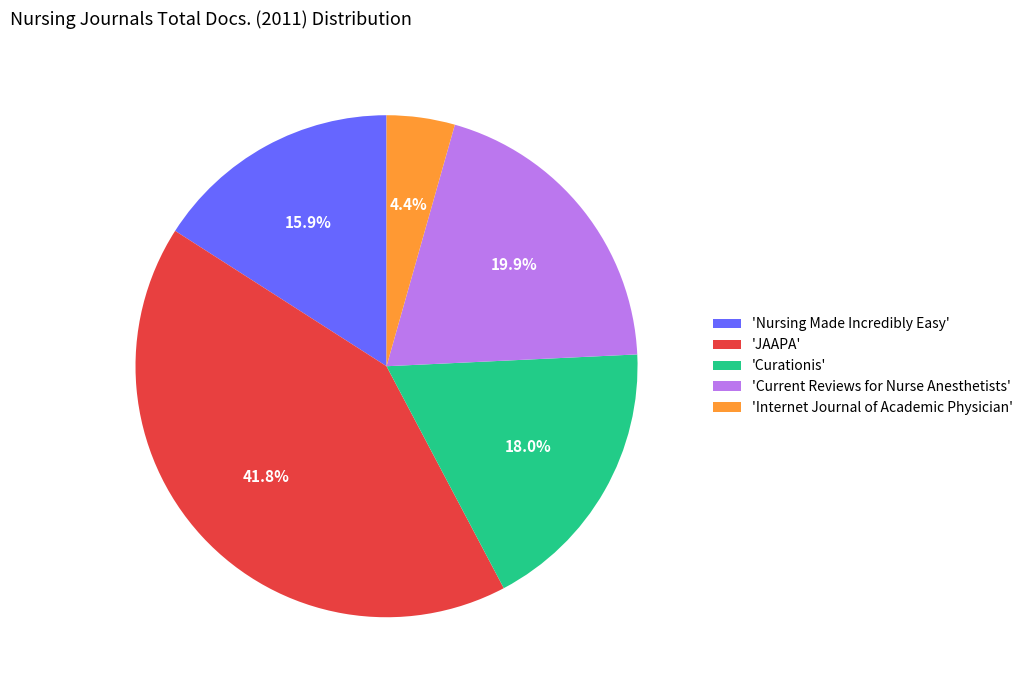

What is the ratio of the value at 'Current Reviews for Nurse Anesthetists' to the value at 'JAAPA'?

0.5